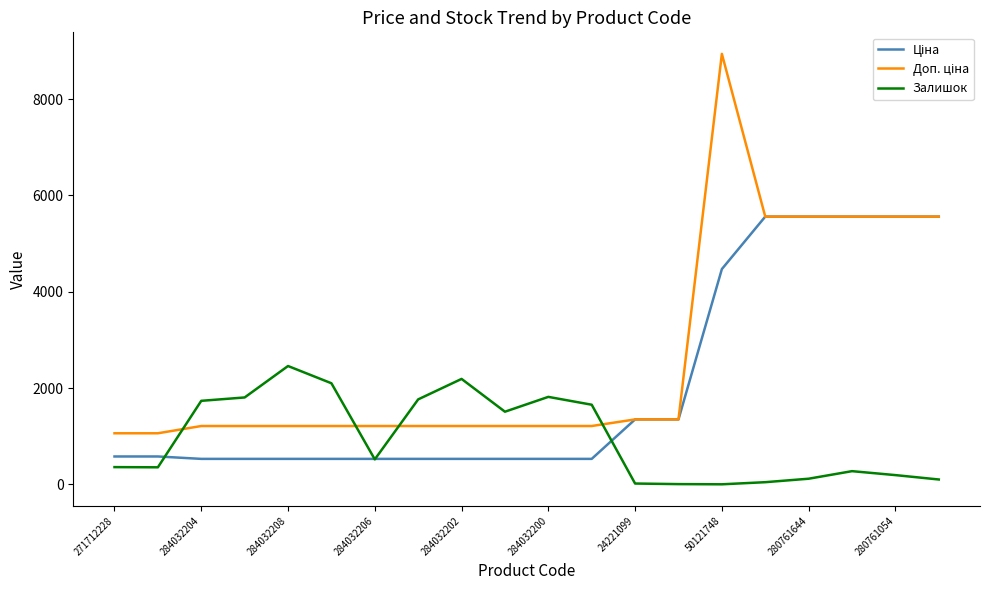

What is the maximum value shown in the chart?

8941.2